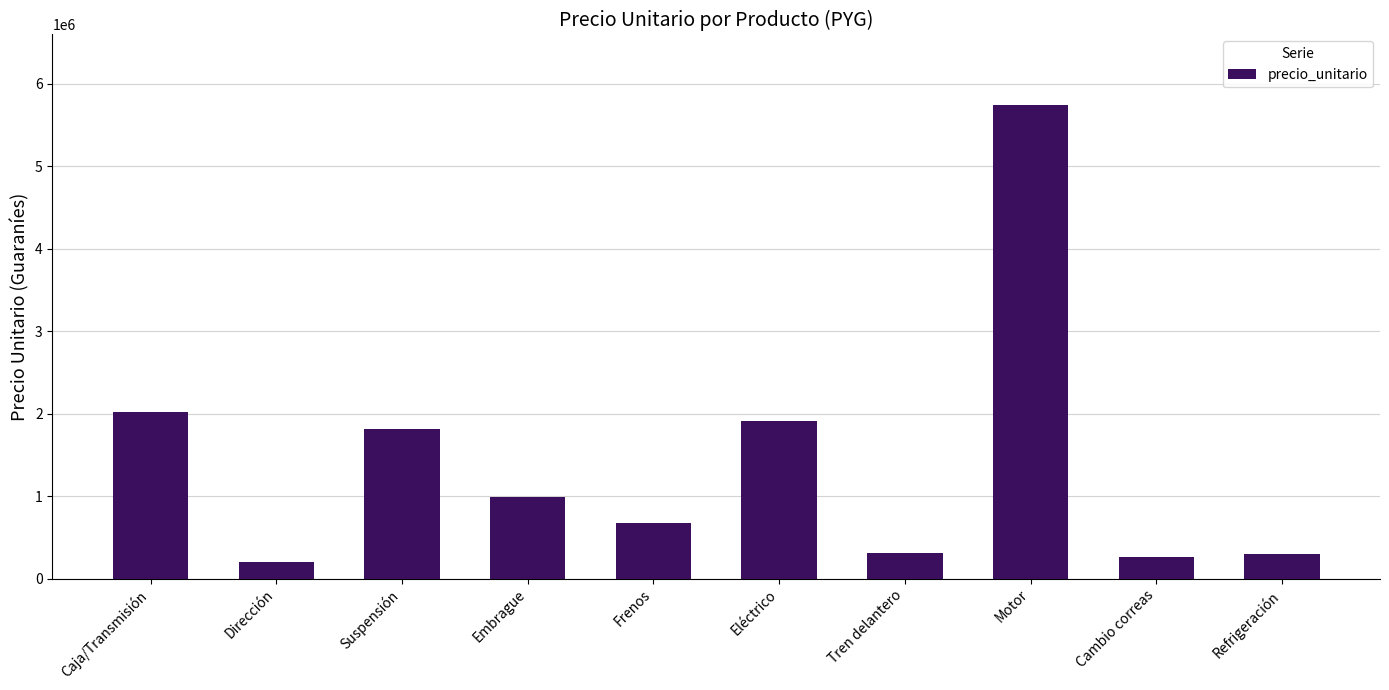

Is it true that the value at Eléctrico is 1908000?

True